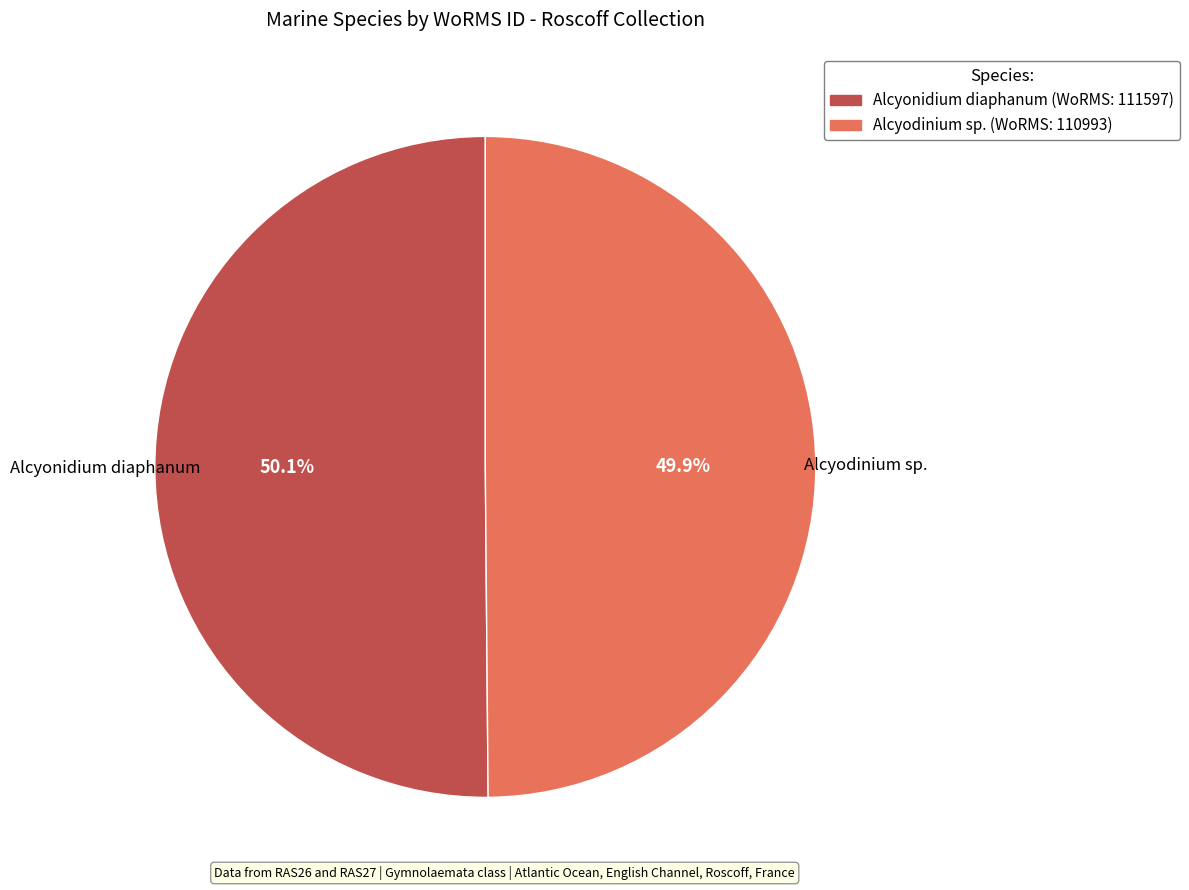

Approximately how many times larger is the value at Alcyonidium diaphanum compared to Alcyodinium sp.?

1.0